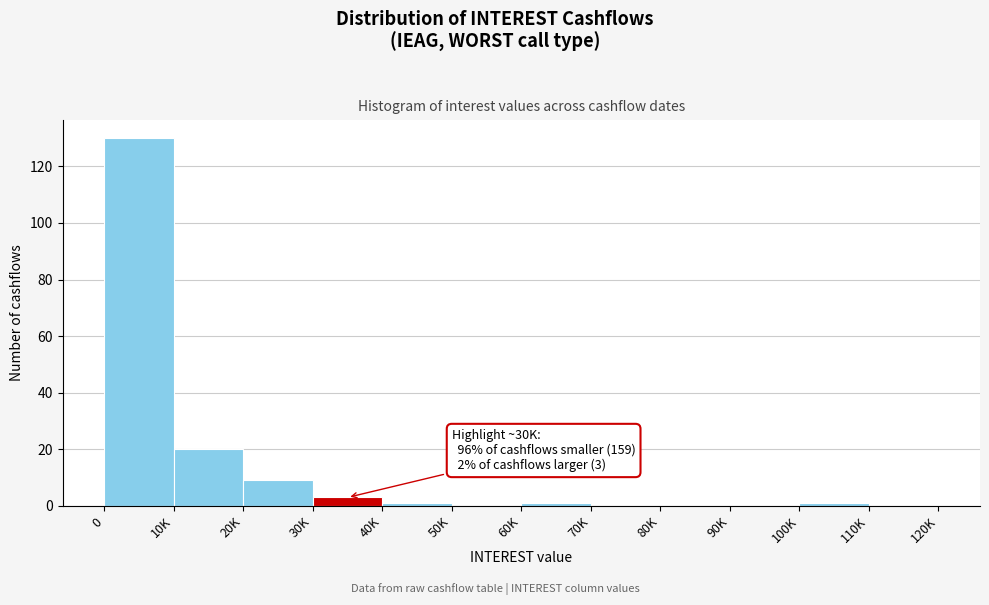

Reading left to right, extract all data points from this chart.

0=130	10K=20	20K=9	30K=3	40K=1	50K=0	60K=1	70K=0	80K=0	90K=0	100K=1	110K=0